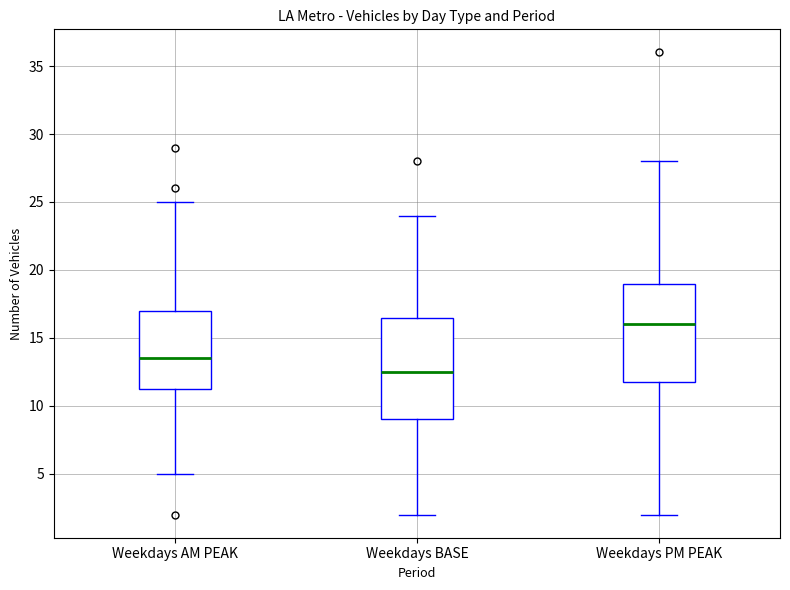

Which box has the highest median line?

Weekdays PM PEAK